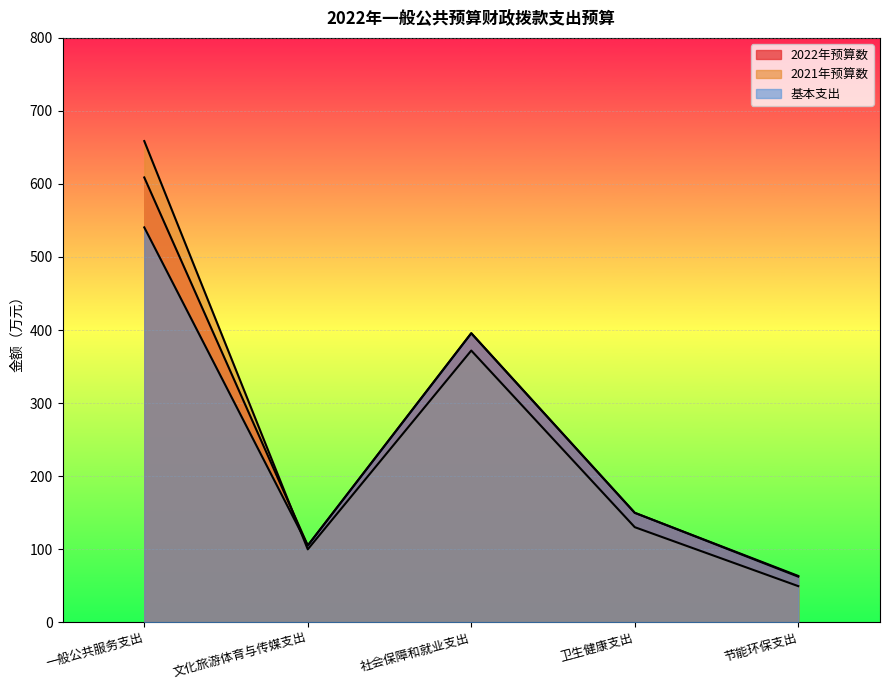

Is the value of 基本支出 at 文化旅游体育与传媒支出 greater than the value of 2022年预算数 at 卫生健康支出?

No